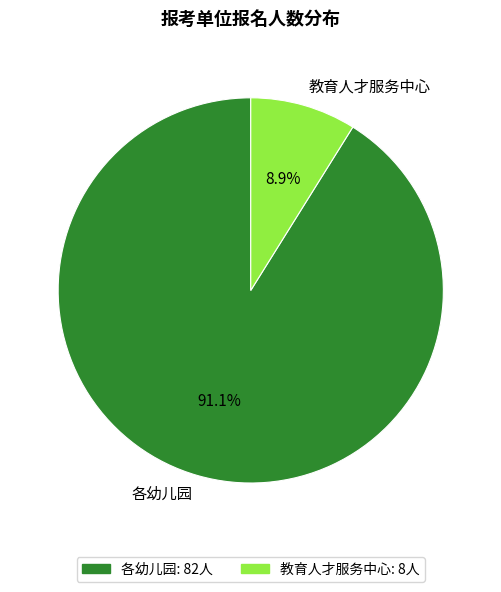

Which category accounts for the majority?

各幼儿园